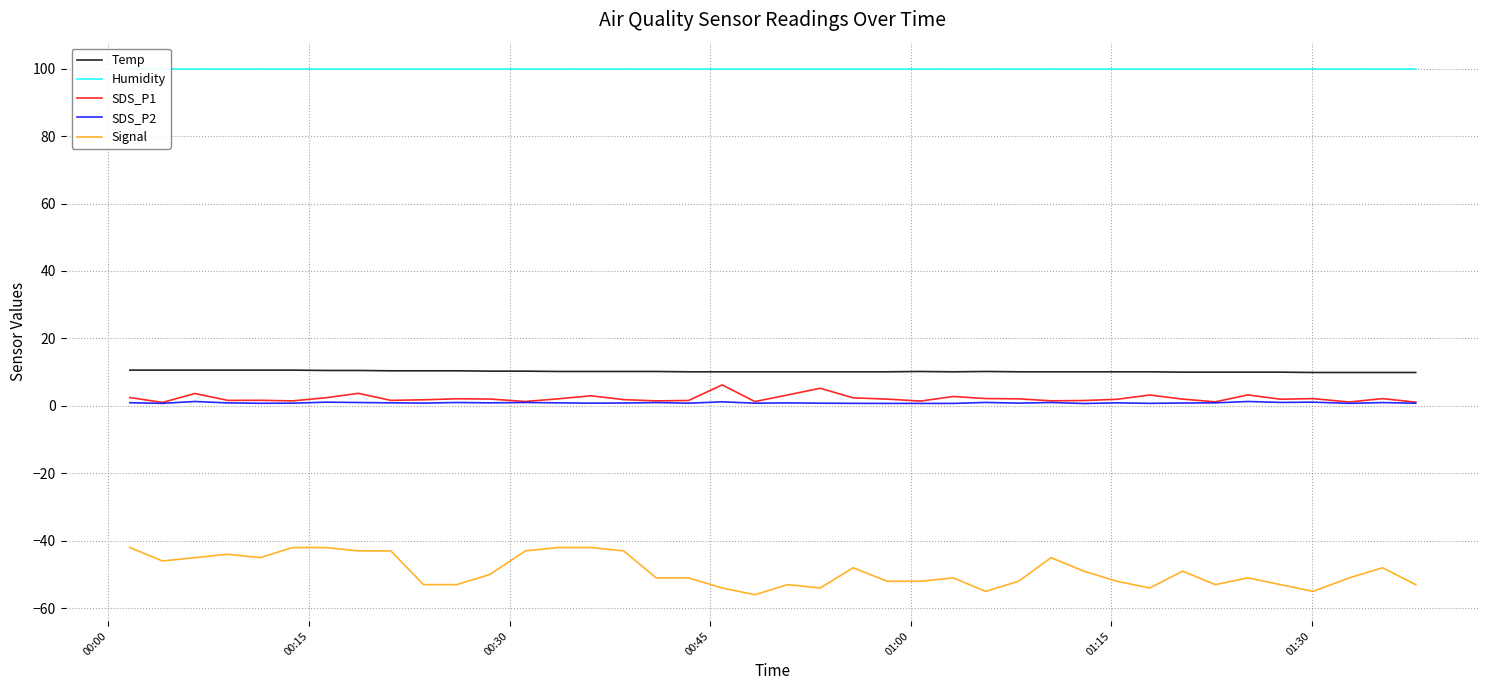

True or false: SDS_P2 and Signal cross at least once.

False